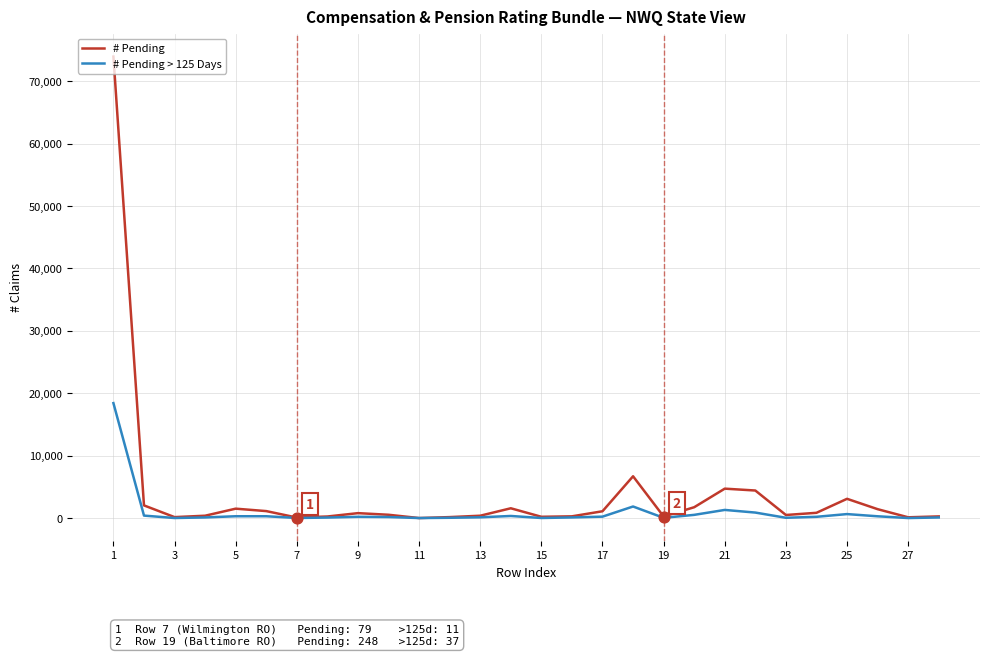

Which series has the largest range (max minus min)?

# Pending